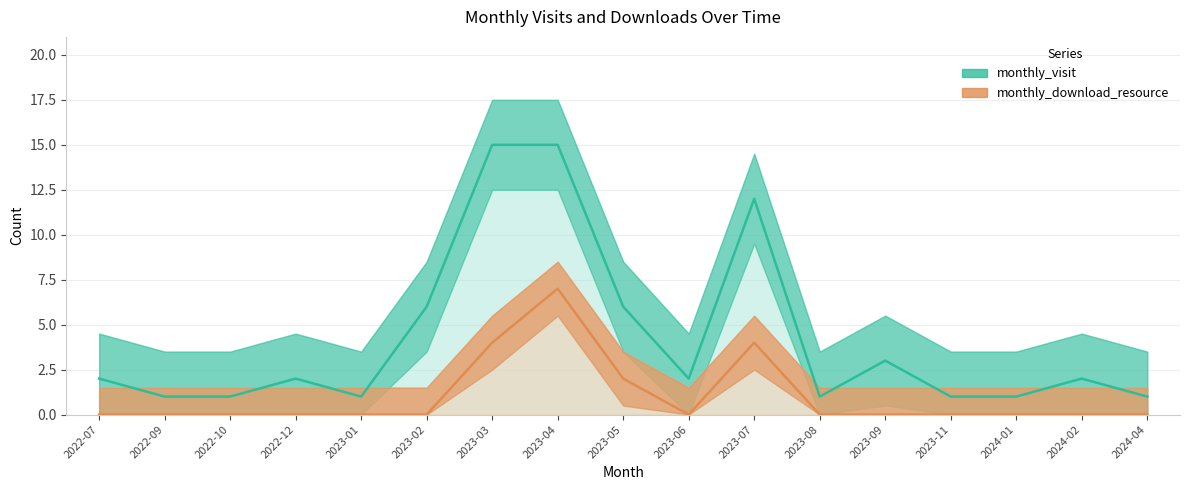

What is the difference between the highest and lowest values at 2024-01?

1